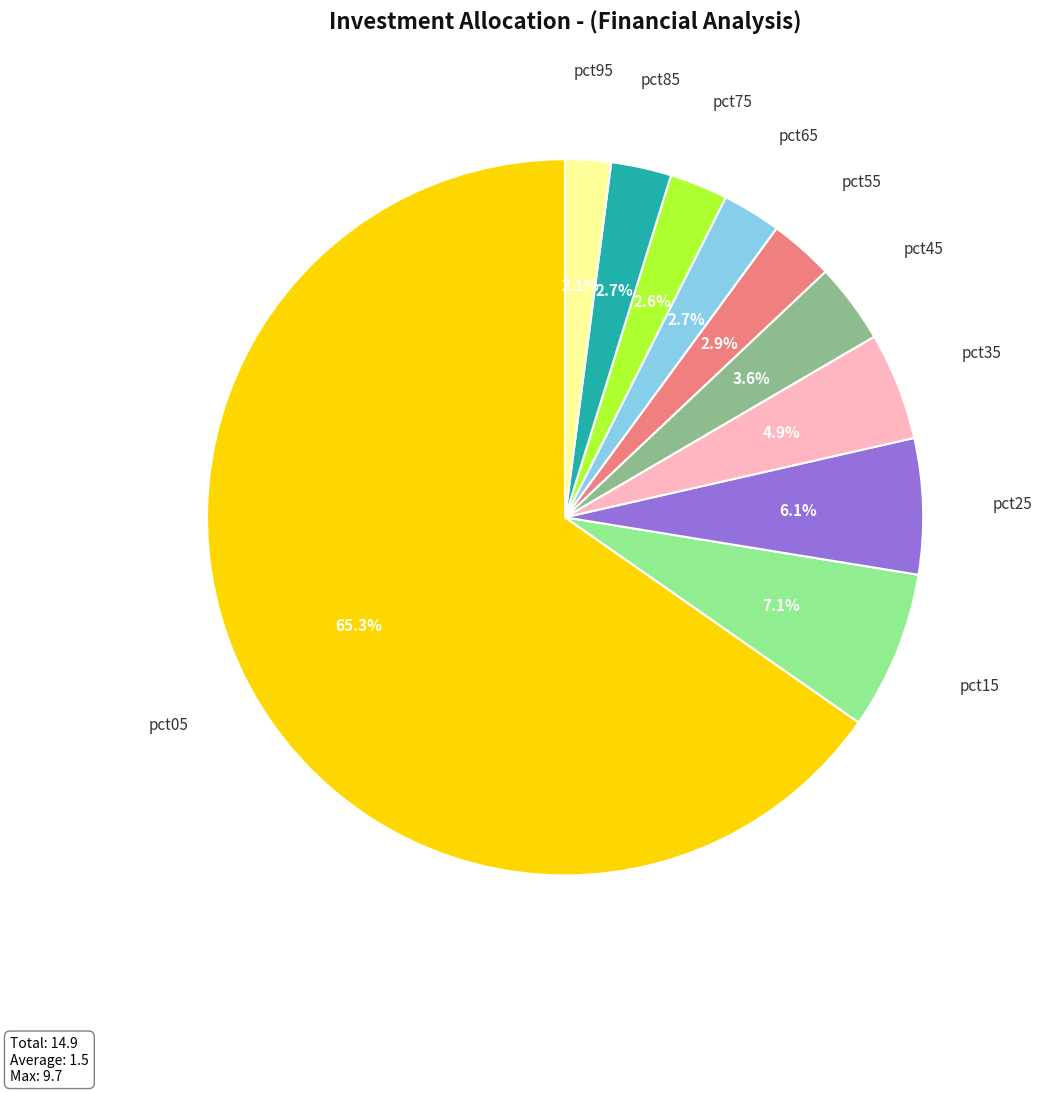

Does any single category account for the majority?

Yes